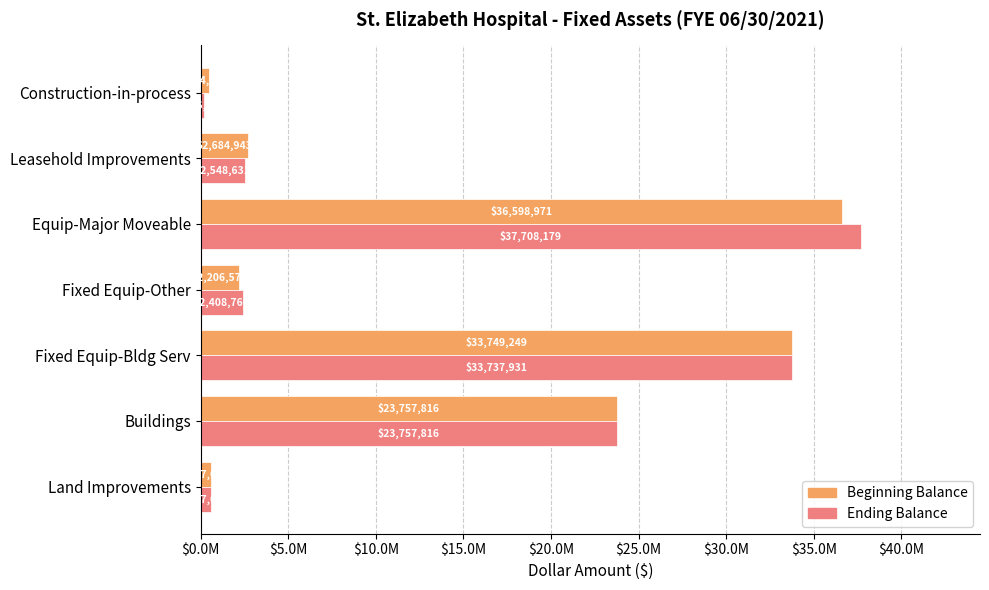

Which label corresponds to the smallest value in the chart?

Construction-in-process